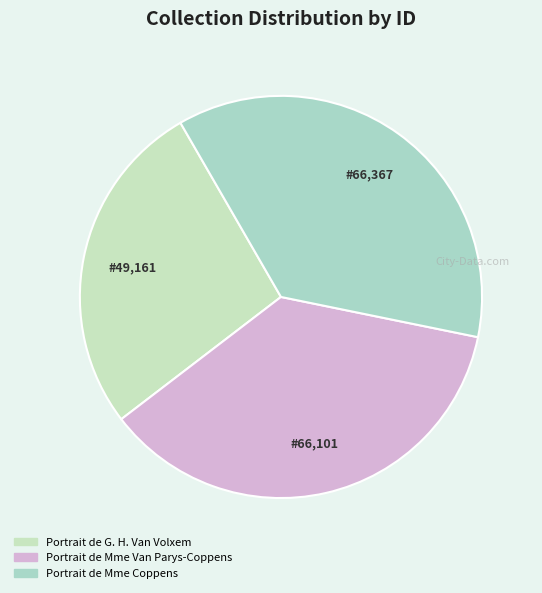

How many segments does this pie chart have?

3